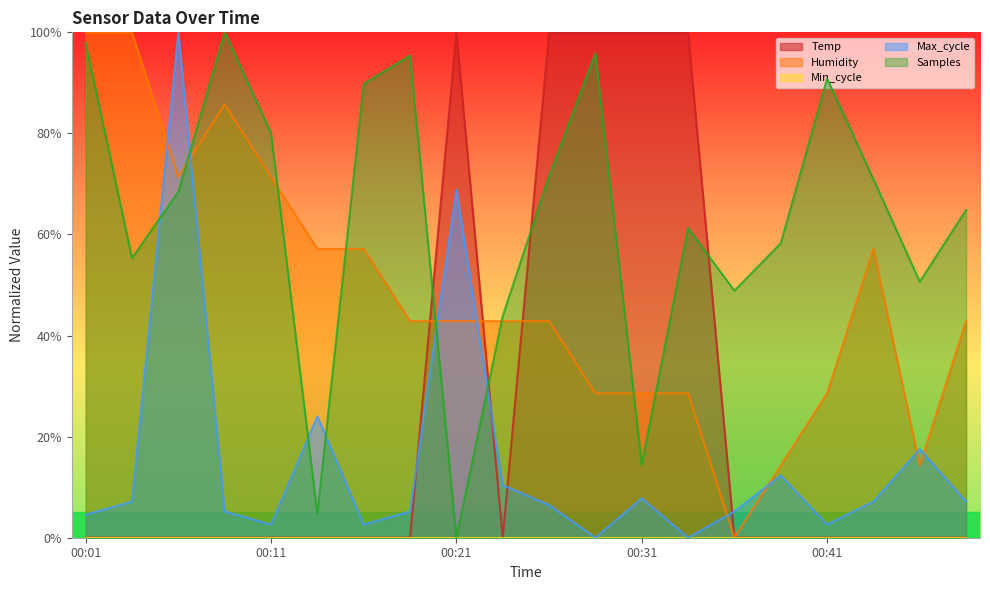

At how many categories does at least one series exceed 7?

20